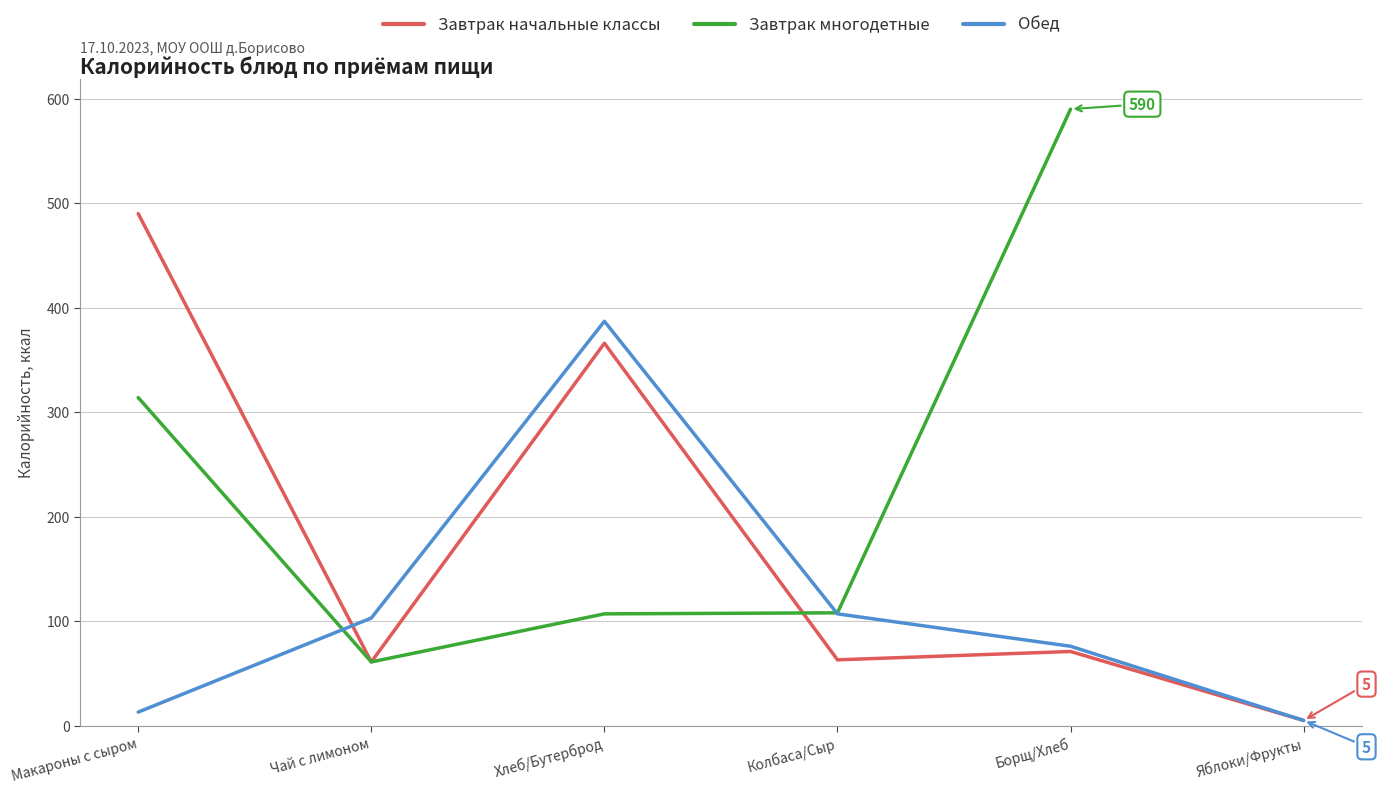

What is the maximum value shown in the chart?

590.0